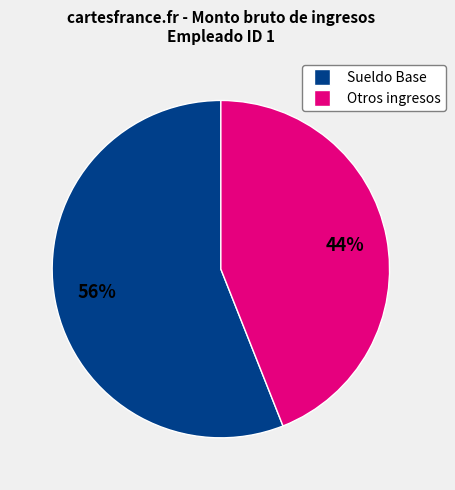

Is there a majority slice in this chart?

Yes